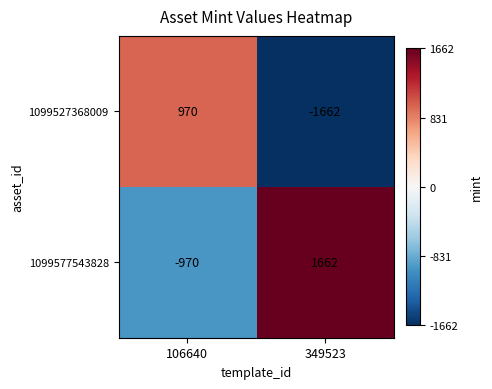

True or false: 1099527368009 has a value of 1589 at 106640.

False